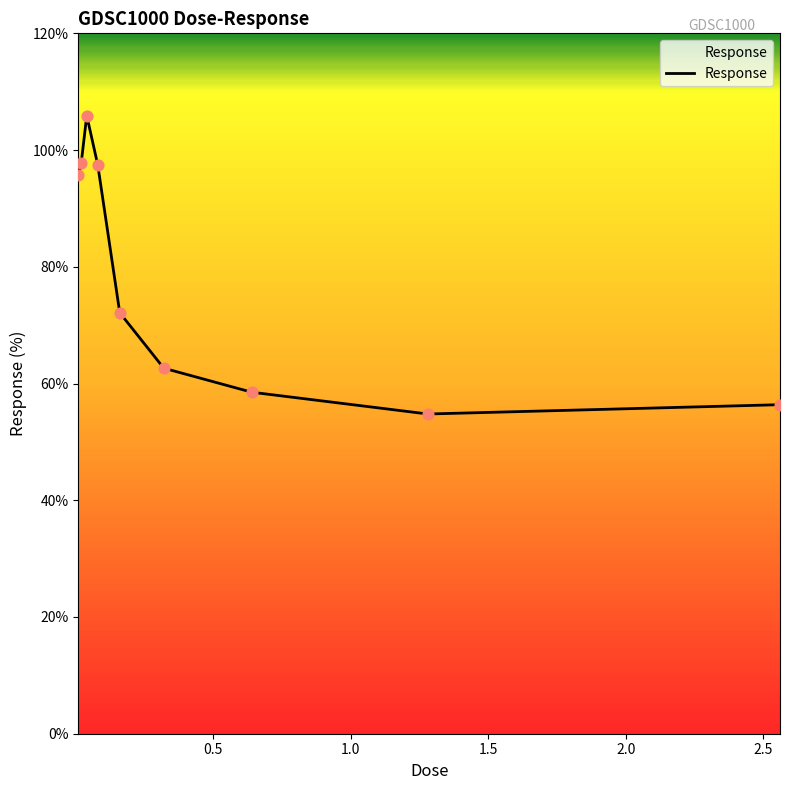

What is the difference between the maximum and minimum values?

51.1